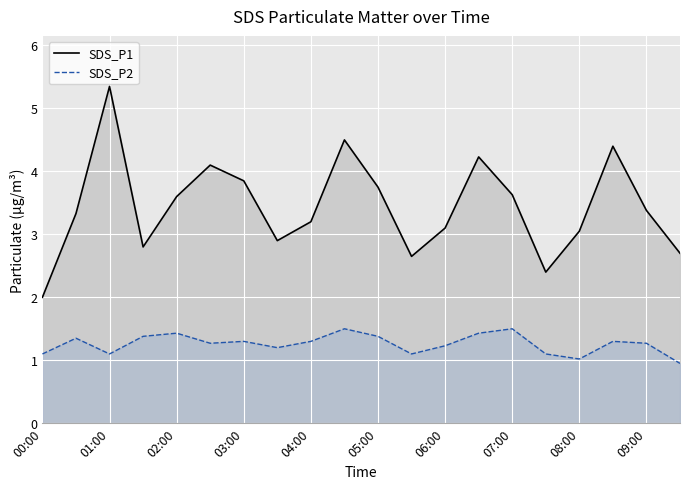

How many lines are shown in the chart?

2